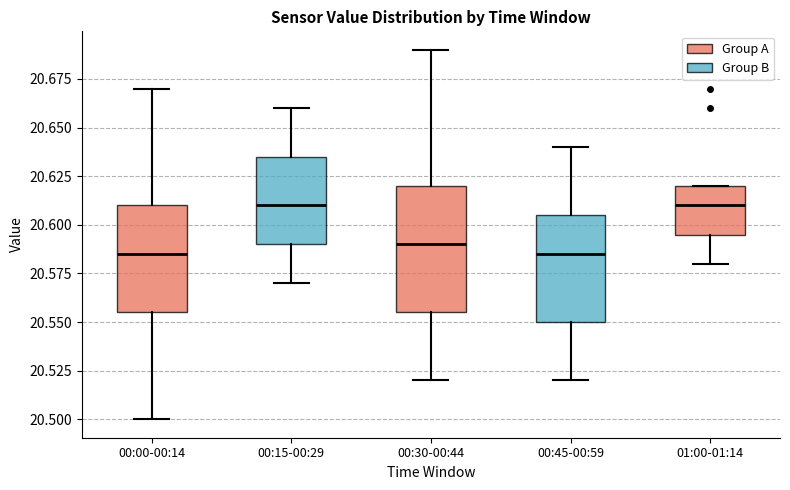

Where is the lower edge of the box for 00:00-00:14 on the y-axis? The values are not printed on the chart, so give them approximately, as read against the axis.

20.555